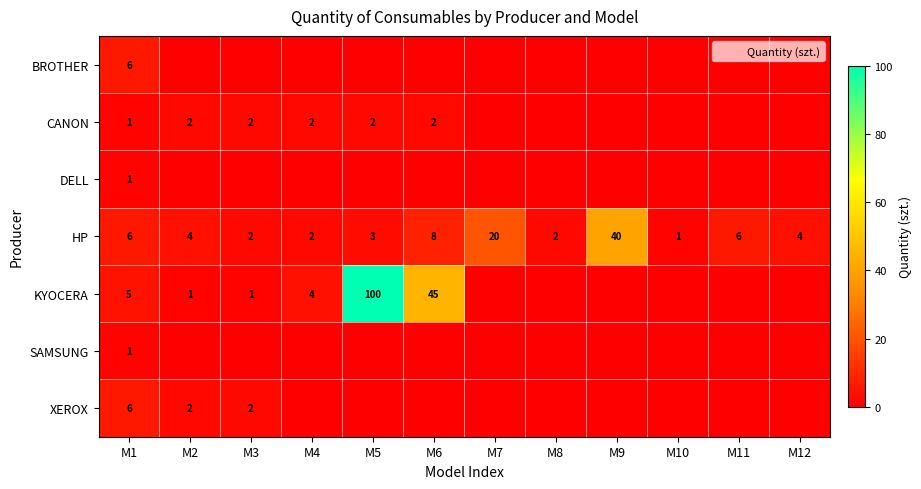

At which category is the sum across all series the highest?

M5